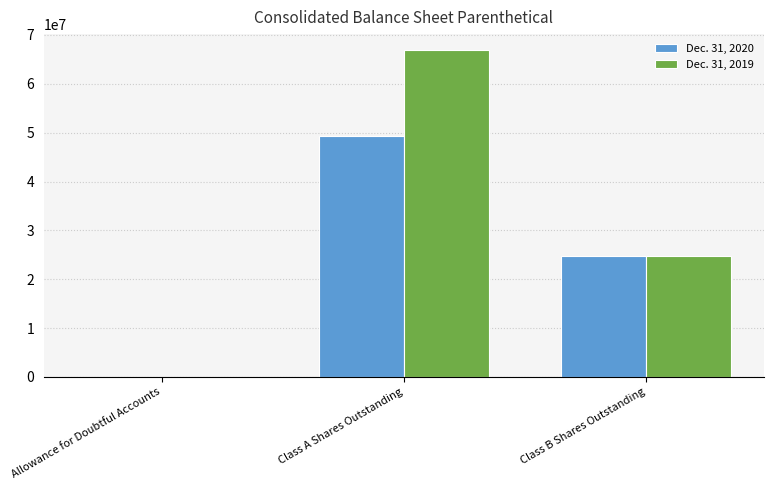

At which label does Dec. 31, 2020 first exceed 24727682?

Class A Shares Outstanding